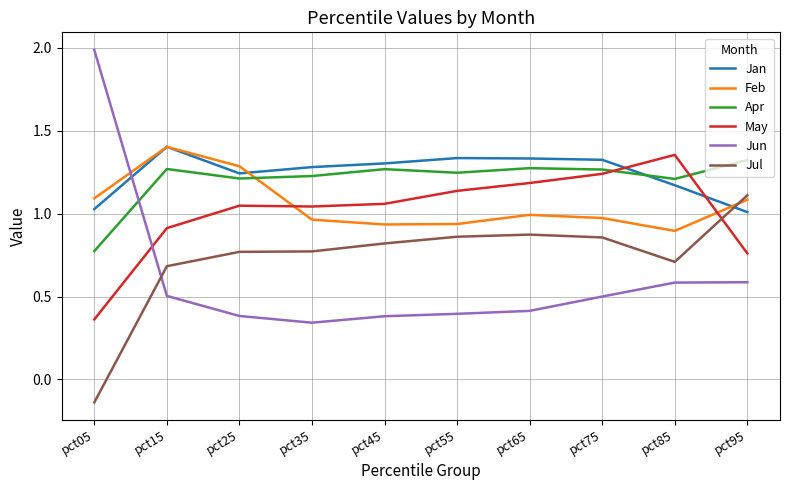

Does the chart have visible grid lines?

Yes